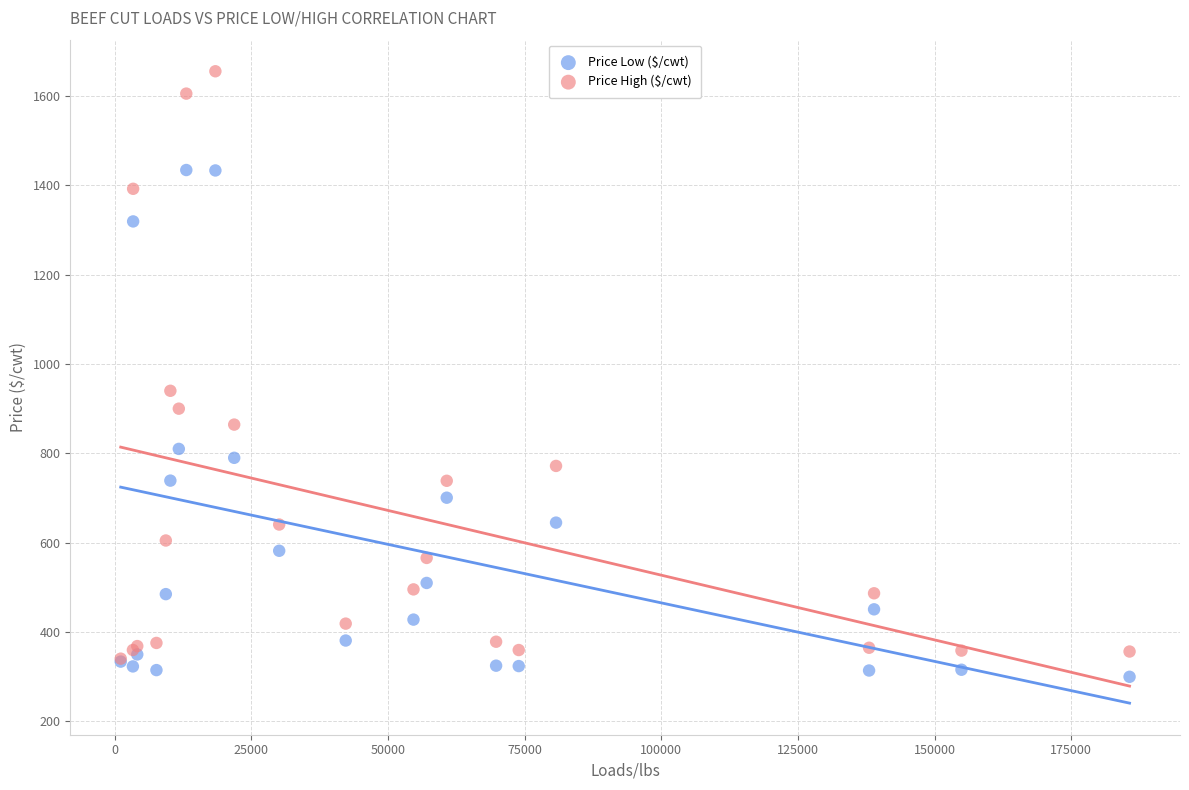

Which series has the largest Y range (max minus min)?

Price High ($/cwt)